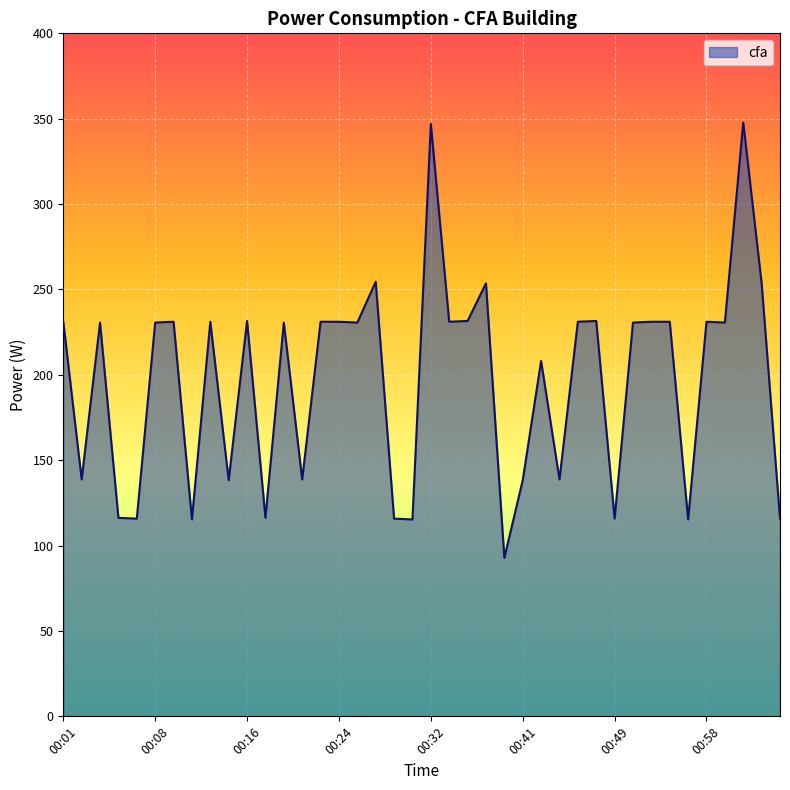

What is the minimum value shown in the chart?

92.8